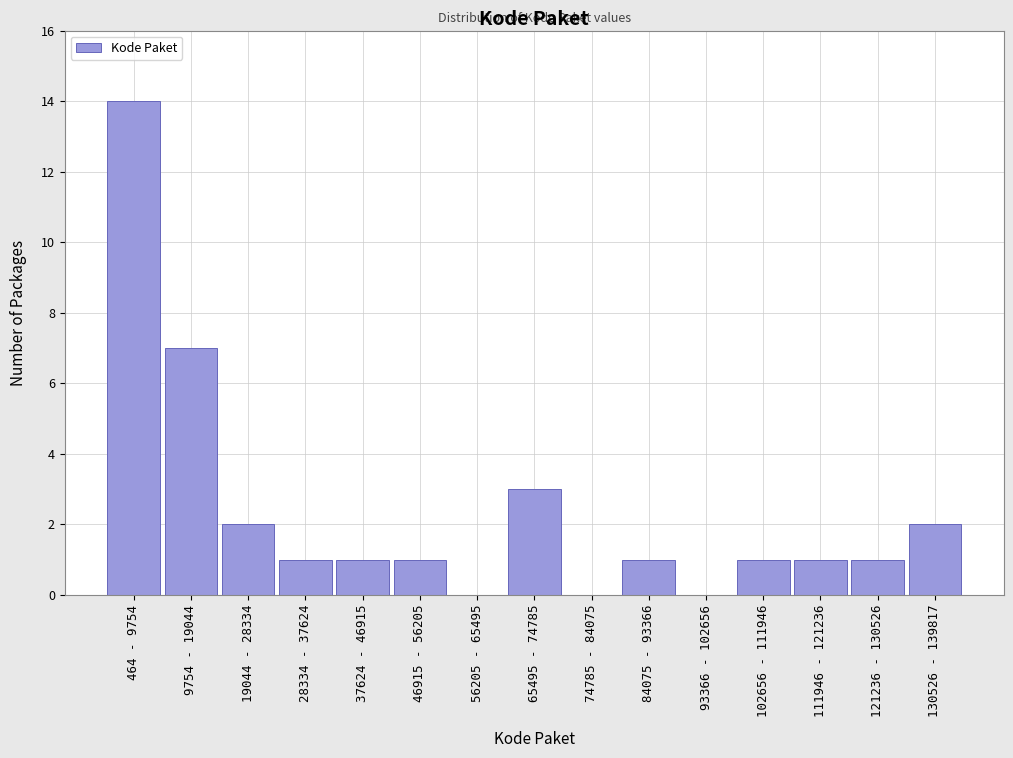

Reading left to right, what are all the values shown in this chart?

464 - 9754=14	9754 - 19044=7	19044 - 28334=2	28334 - 37624=1	37624 - 46915=1	46915 - 56205=1	56205 - 65495=0	65495 - 74785=3	74785 - 84075=0	84075 - 93366=1	93366 - 102656=0	102656 - 111946=1	111946 - 121236=1	121236 - 130526=1	130526 - 139817=2